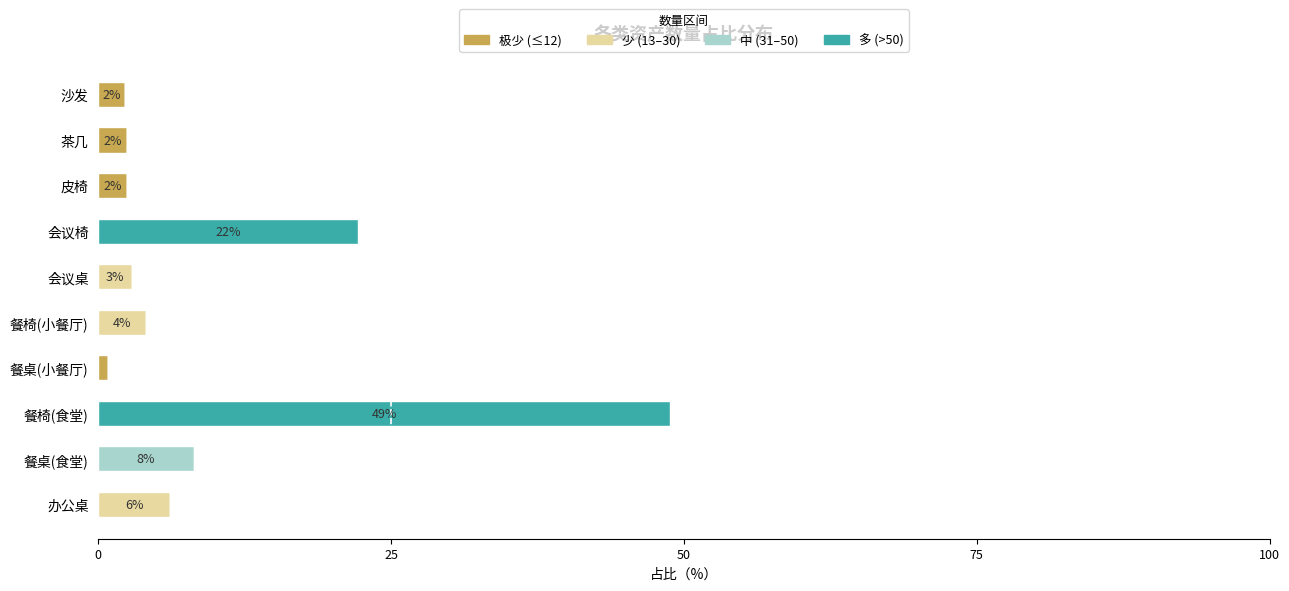

What is the total value across all series at 沙发?

2.2